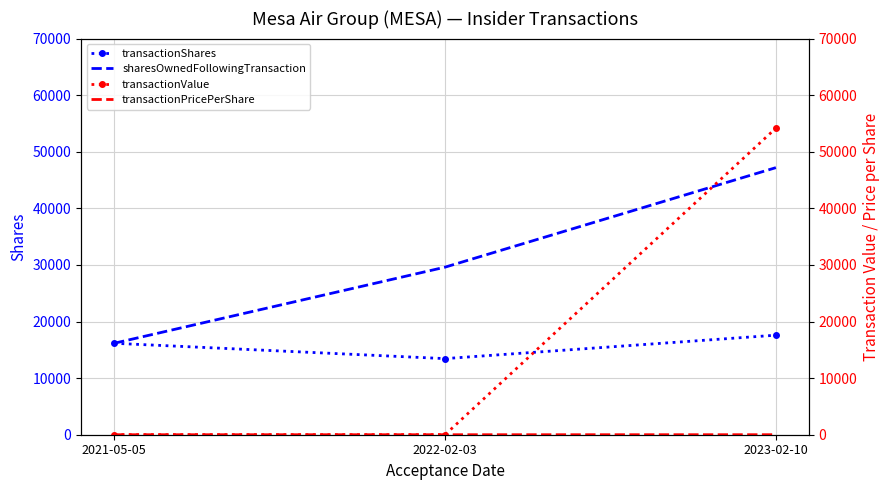

At which category is the sum across all series the highest?

2023-02-10